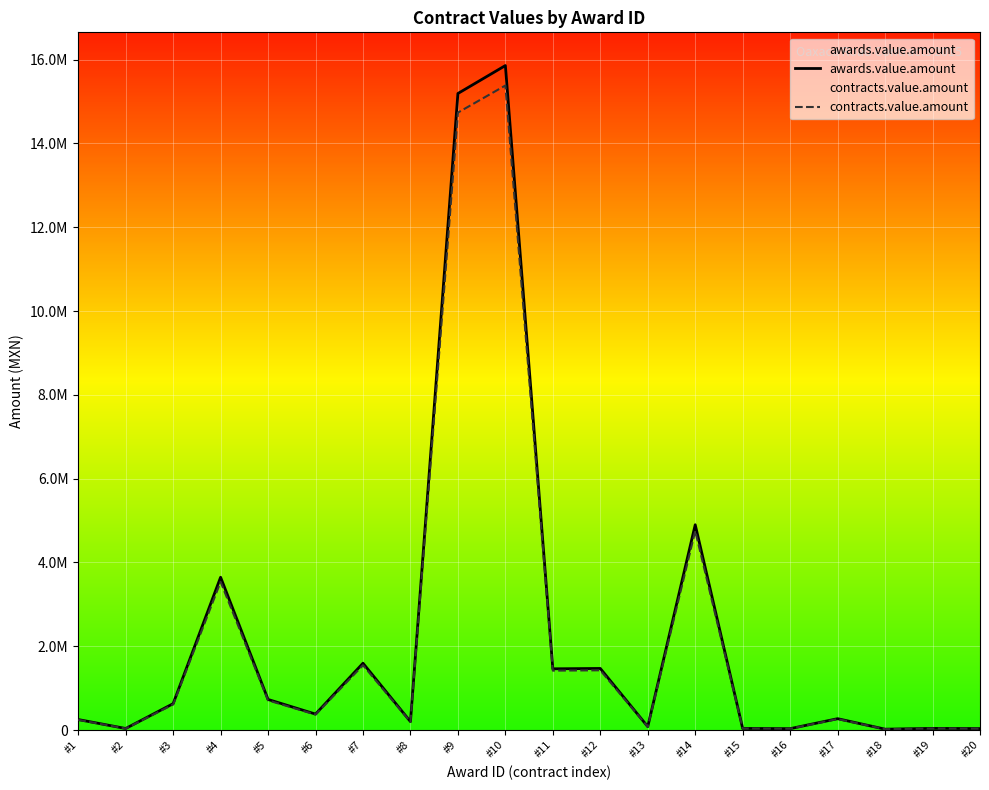

Is it true that contracts.value.amount equals 5540541.2 at #4?

False